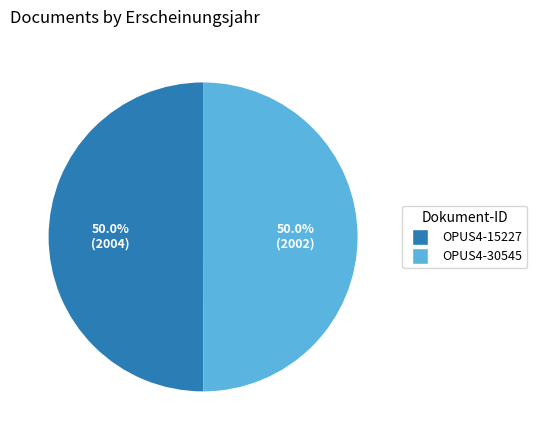

To the nearest percent, what percentage of the pie is OPUS4-30545?

50%